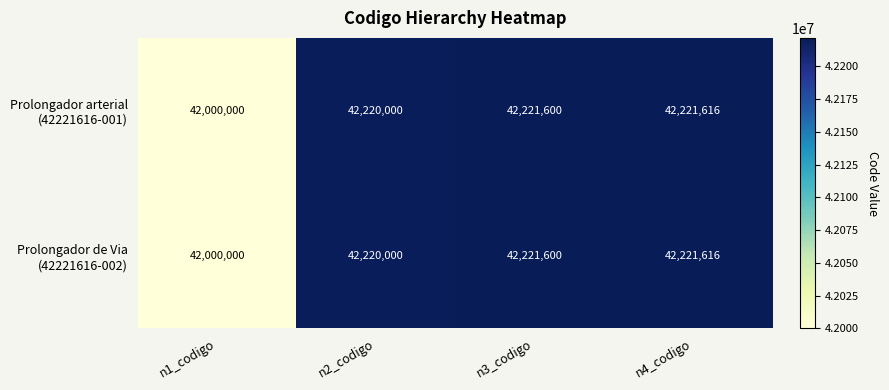

At which category is the sum across all series the highest?

n4_codigo